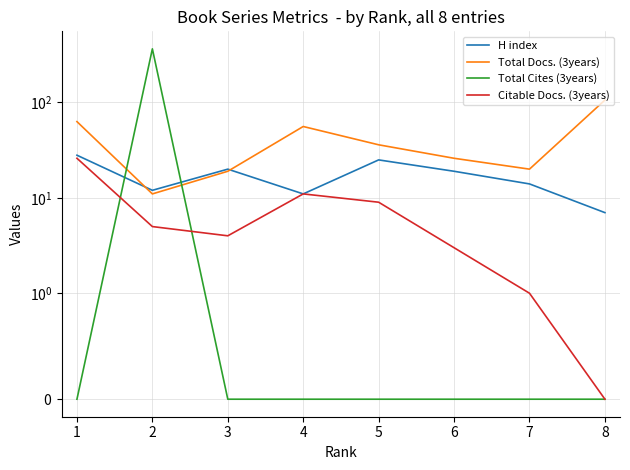

The Citable Docs. (3years) series shows 9 at 5. True or false?

True